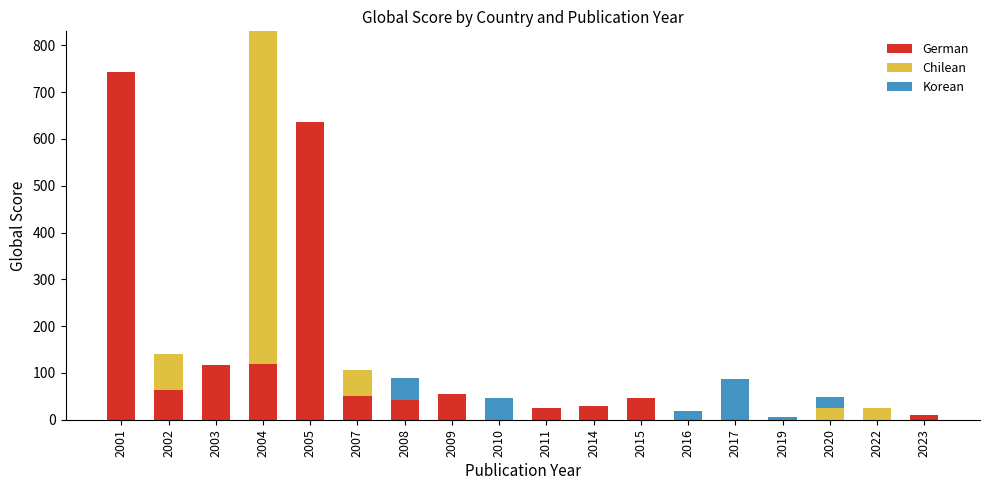

Is it true that German equals 119 at 2004?

True